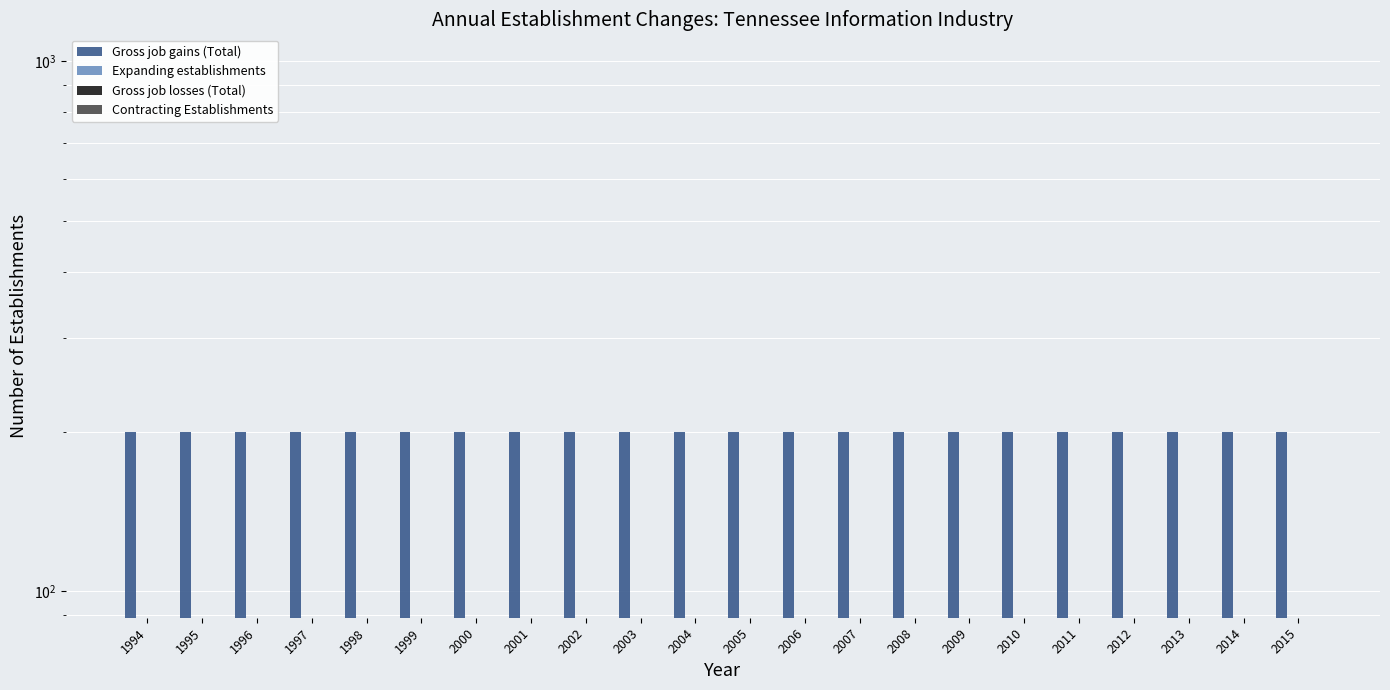

The value of Expanding establishments at 2007 is 0. True or false?

True